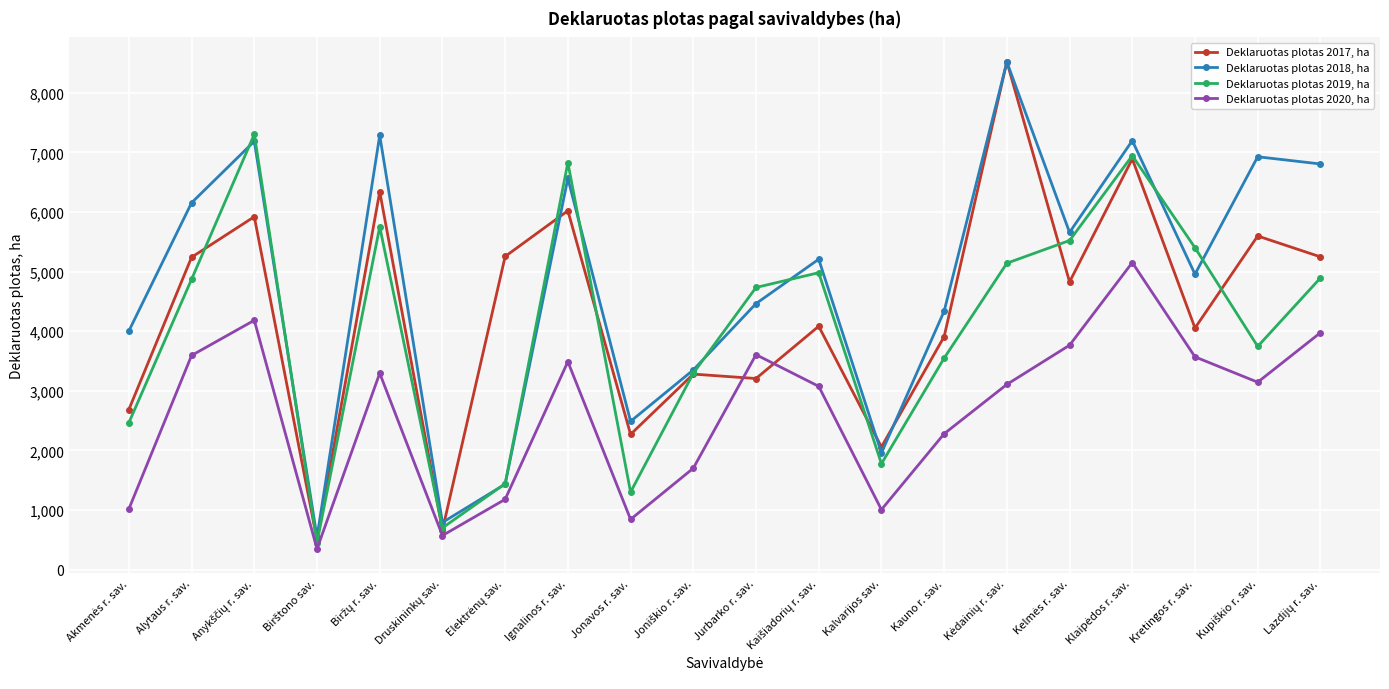

How many interior local peaks does the Deklaruotas plotas 2020, ha series have?

5